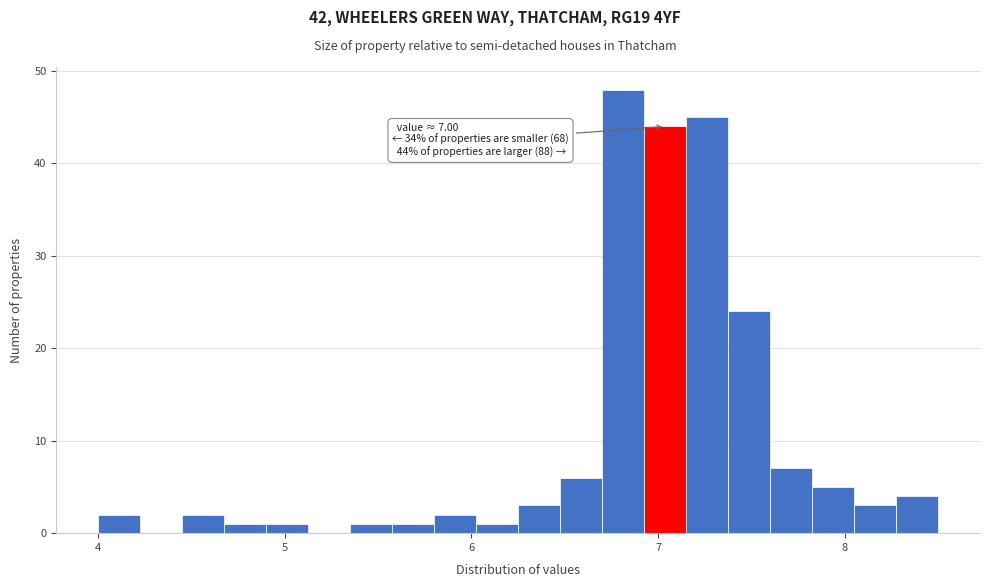

Read against the x-axis, roughly where is the centre of the tallest bar?

6.8